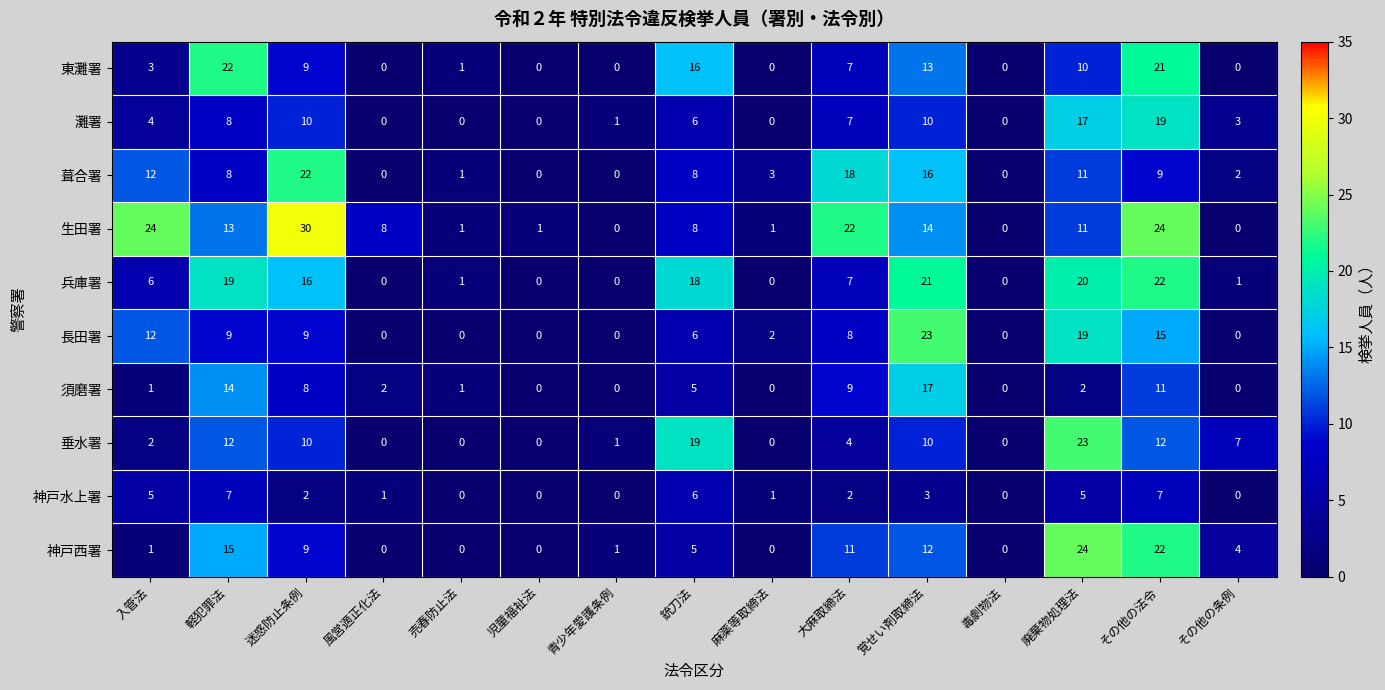

How many data points in 灘署 are above 4?

7